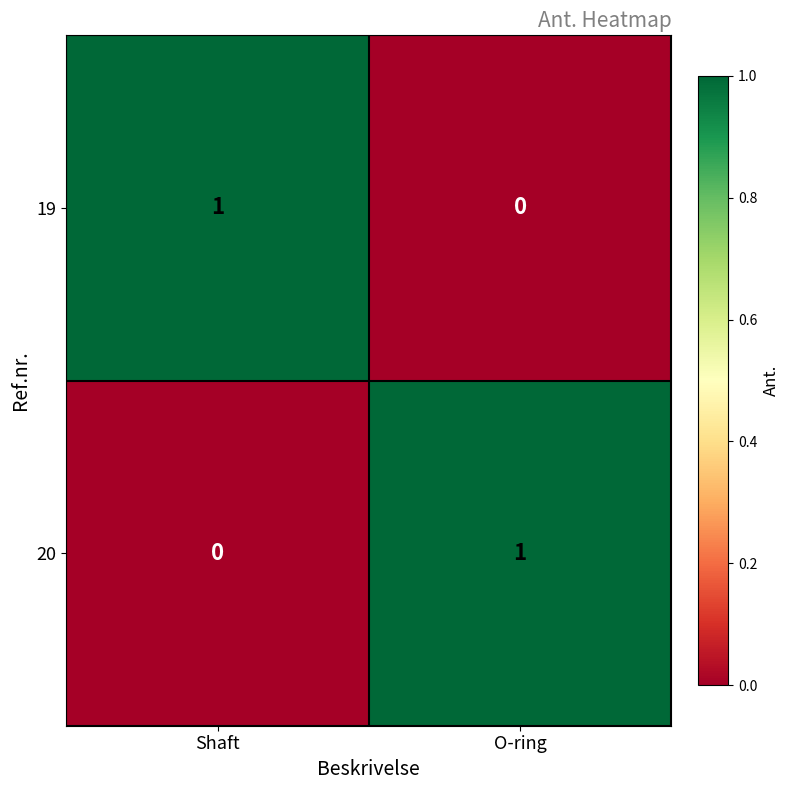

True or false: 20 has a value of -1 at Shaft.

False